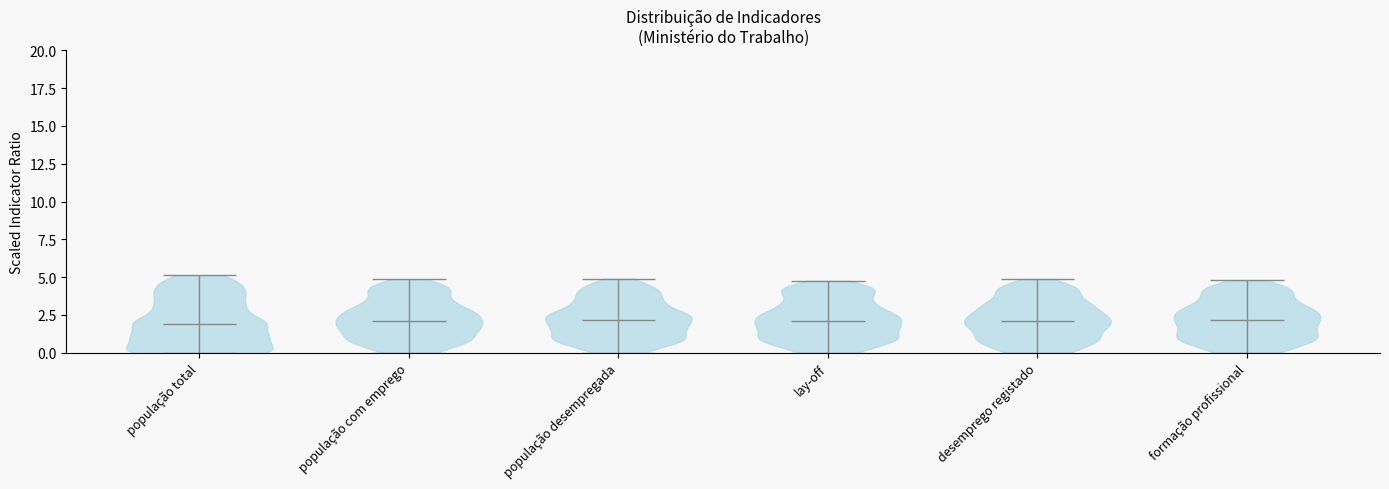

Reading left to right, read every violin against the y-axis: where its median line is, and the lowest and highest points it reaches. The values are not printed on the chart, so give them approximately, as read against the axis.

população total: median line 2, lowest point 0, highest point 5
população com emprego: median line 2, lowest point 0, highest point 5
população desempregada: median line 2, lowest point 0, highest point 5
lay-off: median line 2, lowest point 0, highest point 5
desemprego registado: median line 2, lowest point 0, highest point 5
formação profissional: median line 2, lowest point 0, highest point 5